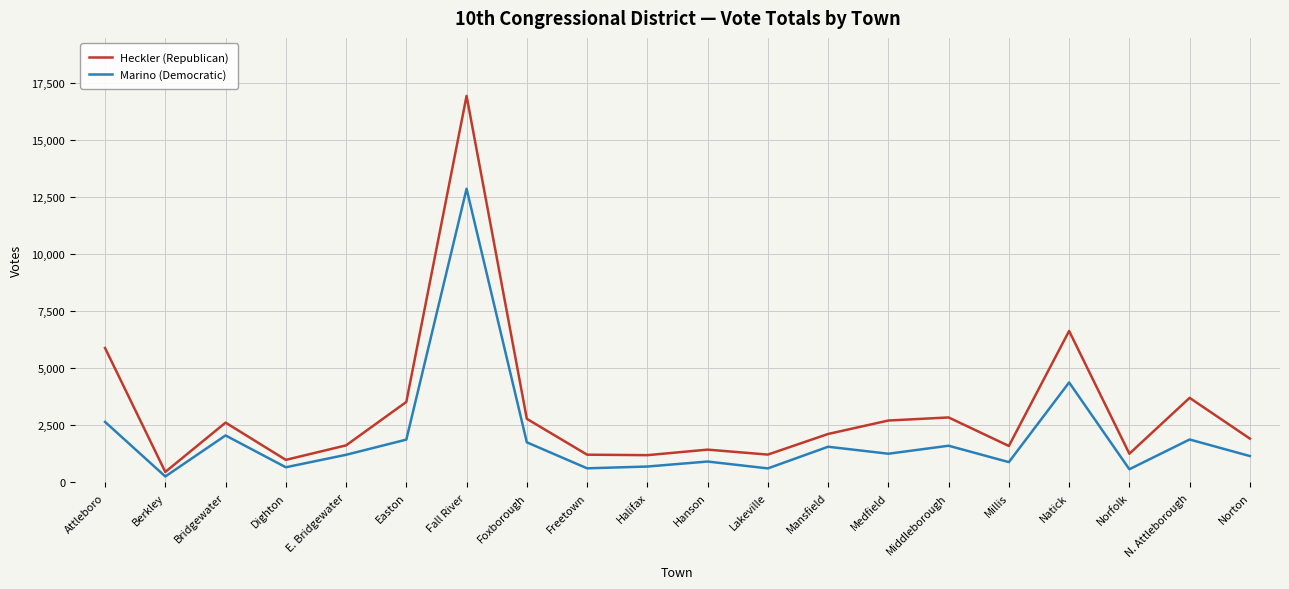

What is the total value across all series at Millis?

2487